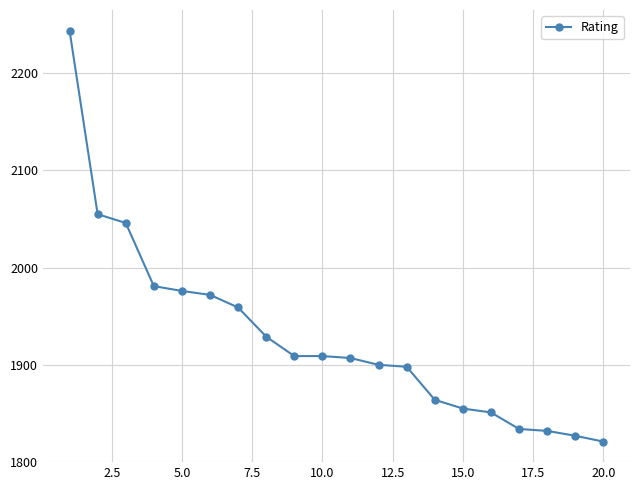

What is the sum of all values?

38569